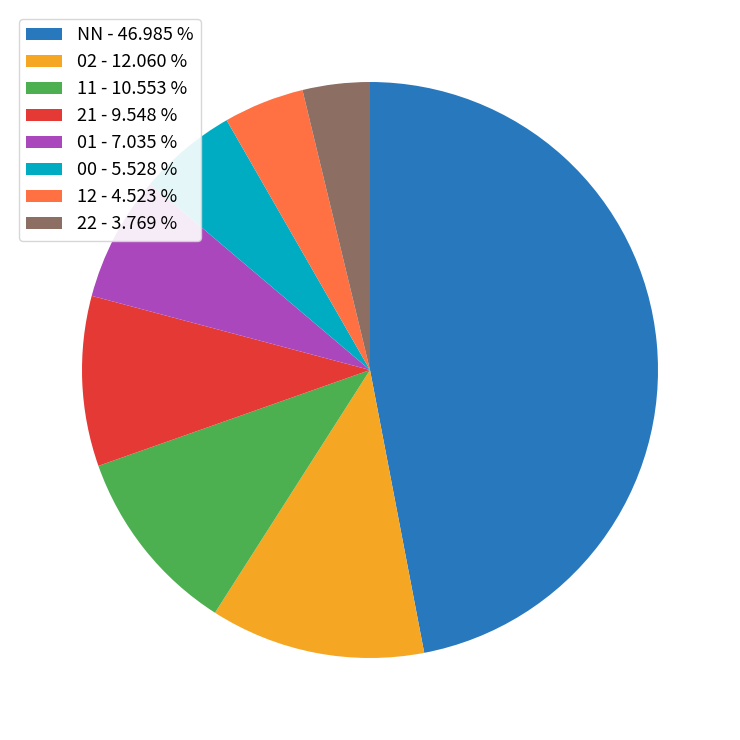

Count the number of slices in the pie.

8